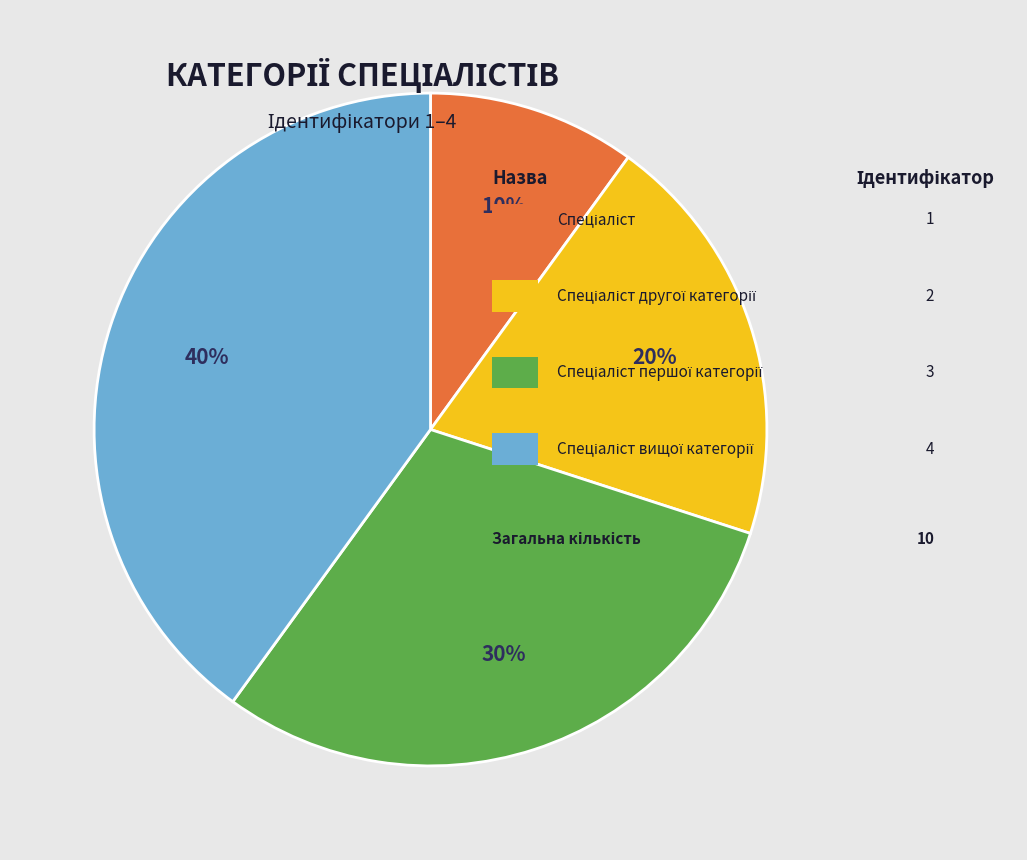

How many segments does this pie chart have?

4